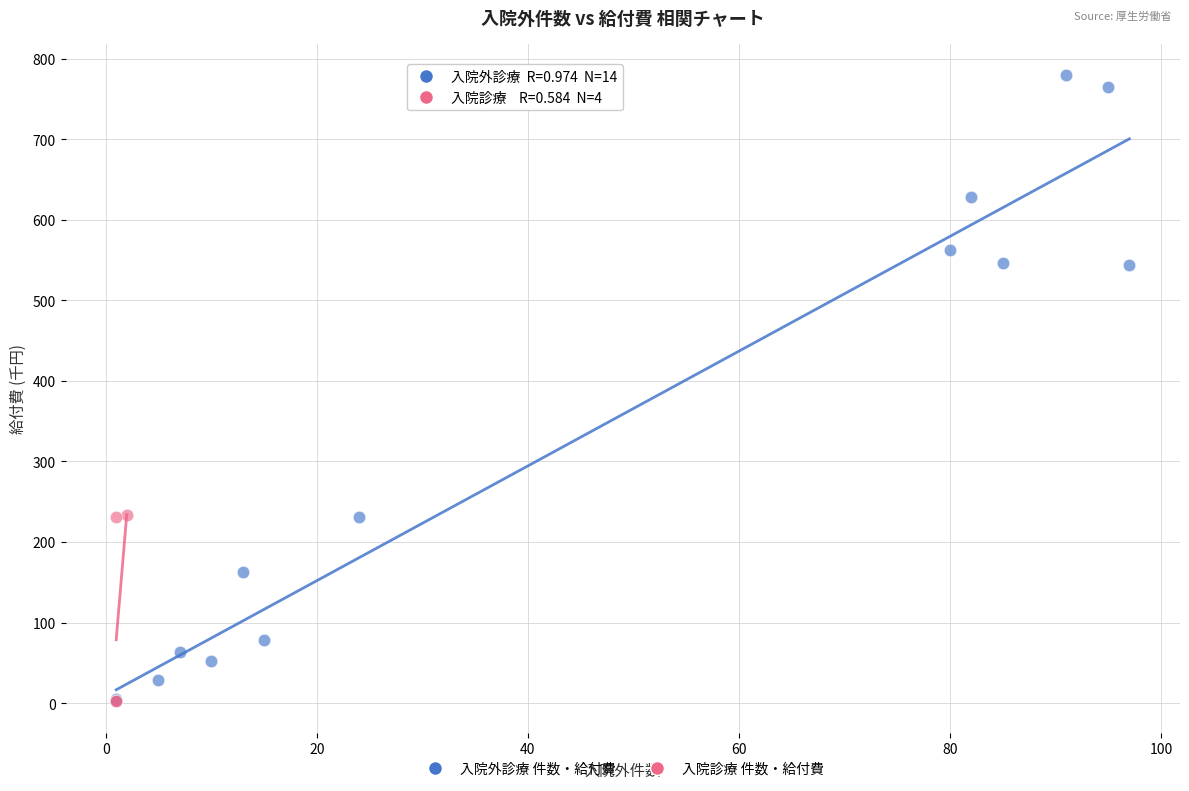

Which series has the largest Y range (max minus min)?

入院外診療 件数・給付費